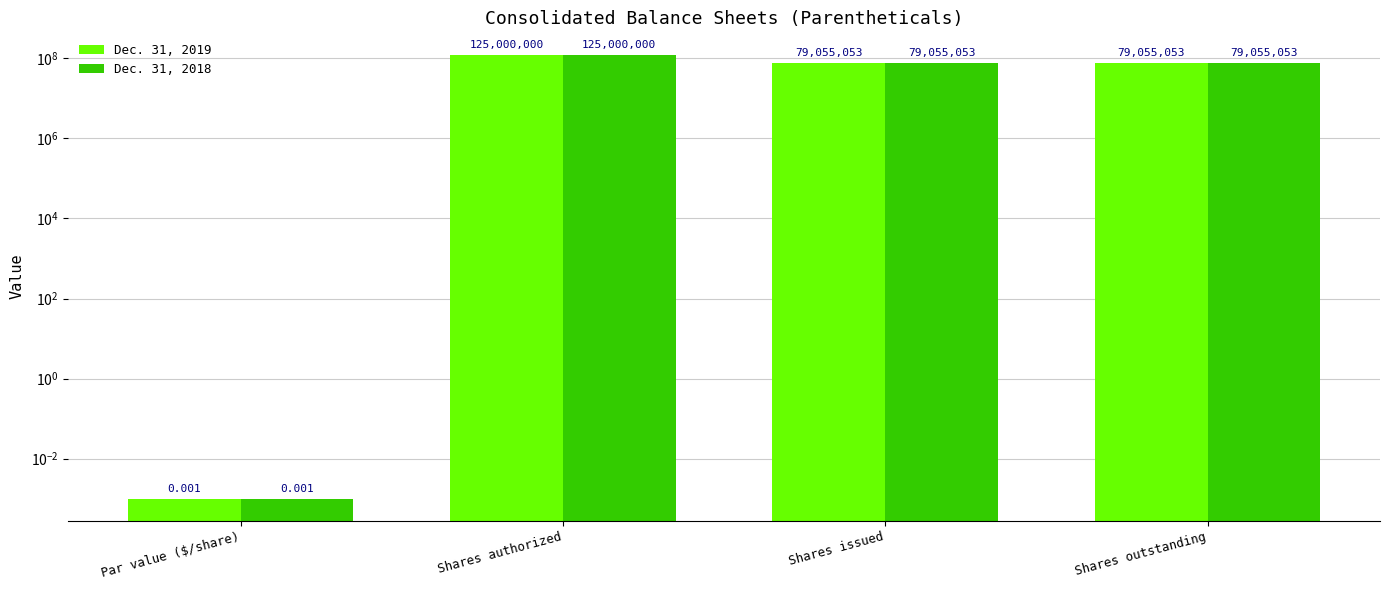

Which series has the largest total across all categories?

Dec. 31, 2019